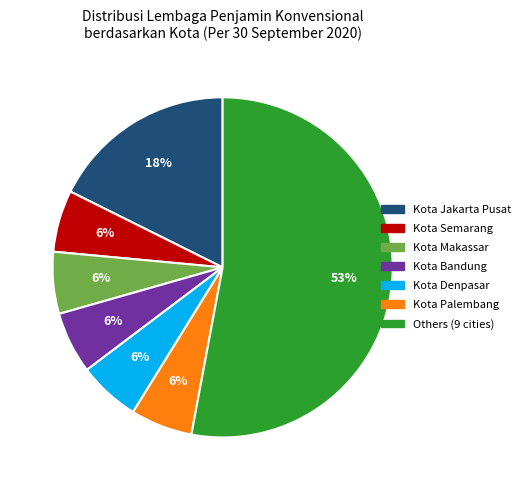

Is there any slice that represents more than half of the pie?

Yes